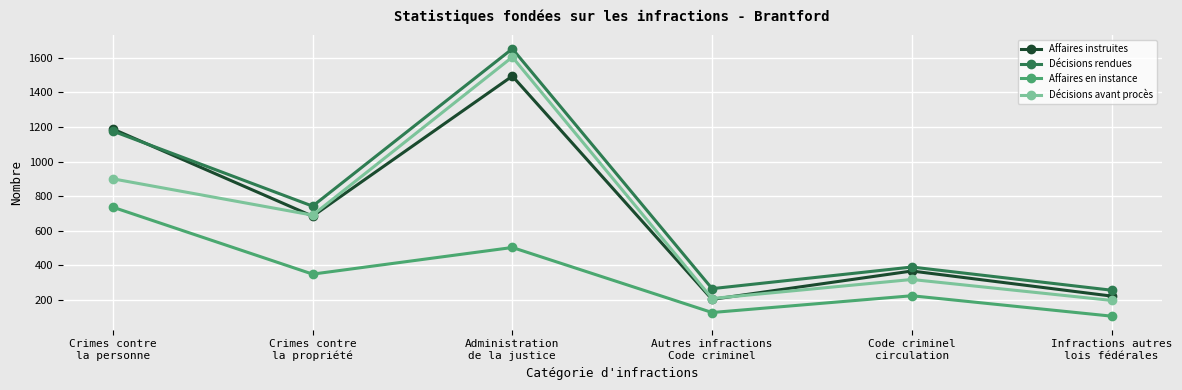

What is the spread (max minus min) of values at Autres infractions
Code criminel?

138